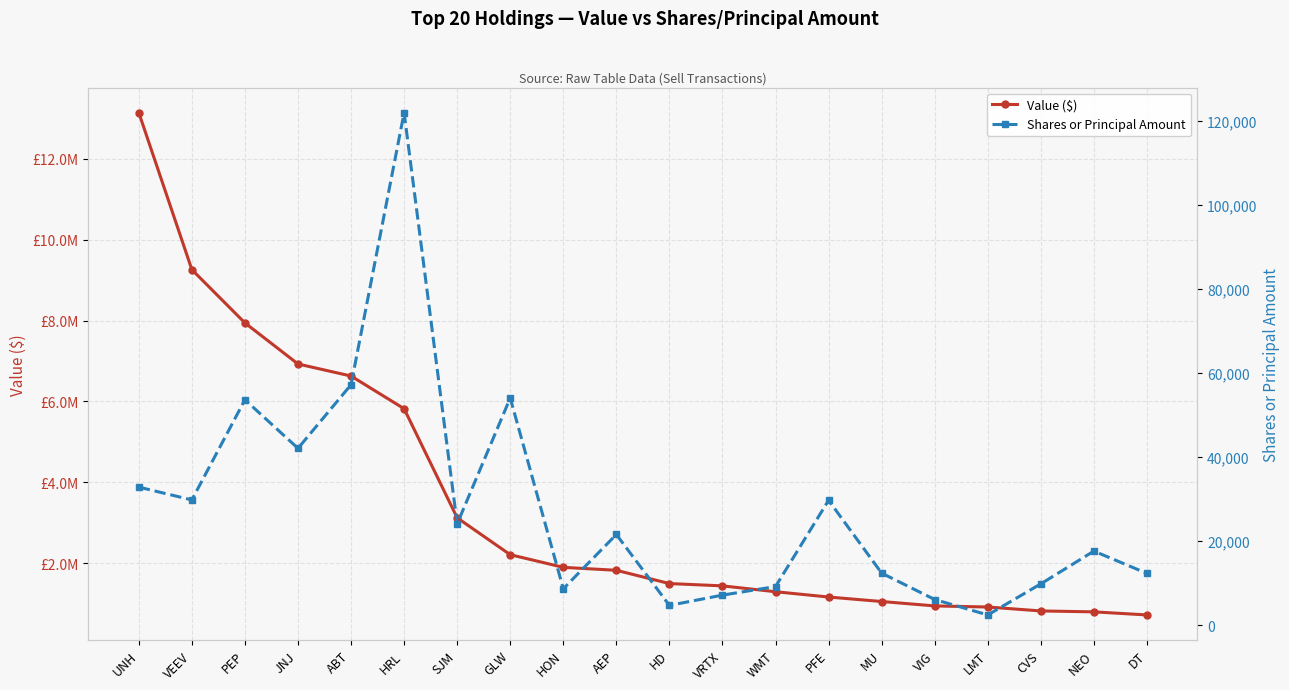

Where is Value ($) nearest to the value 6930500?

JNJ